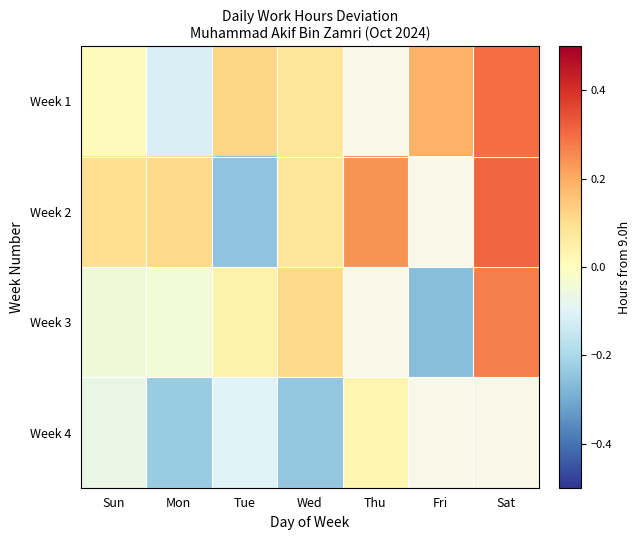

Between Sat and Mon, which is larger?

Sat